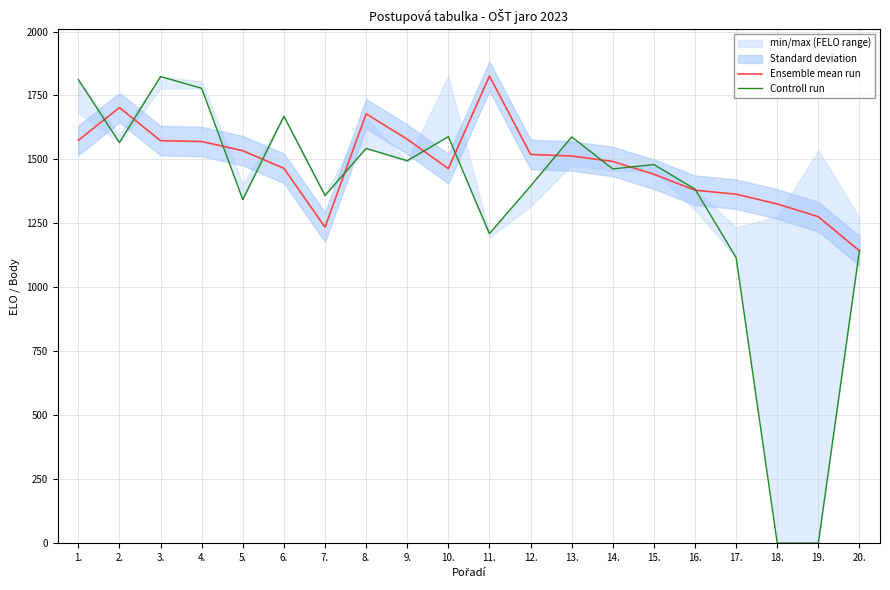

True or false: Ensemble mean run has more than 0 points higher than both neighbors.

True